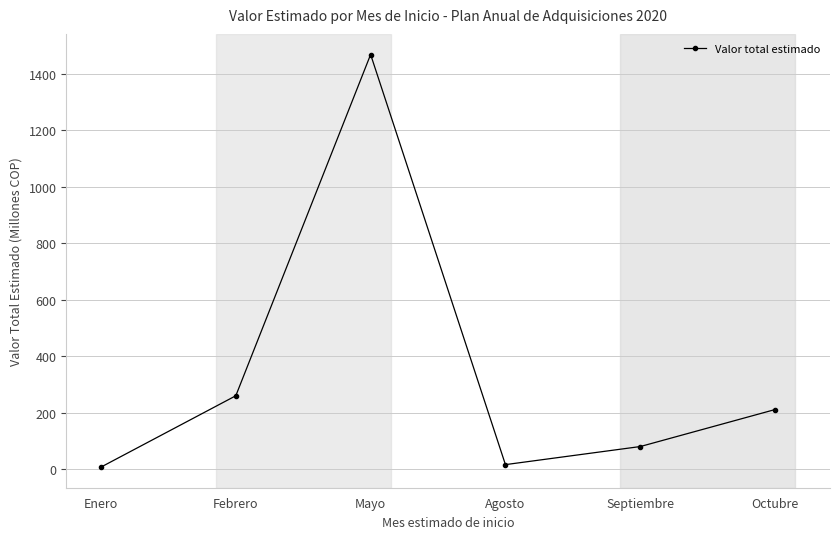

What is the difference between the maximum and minimum values?

1460.6